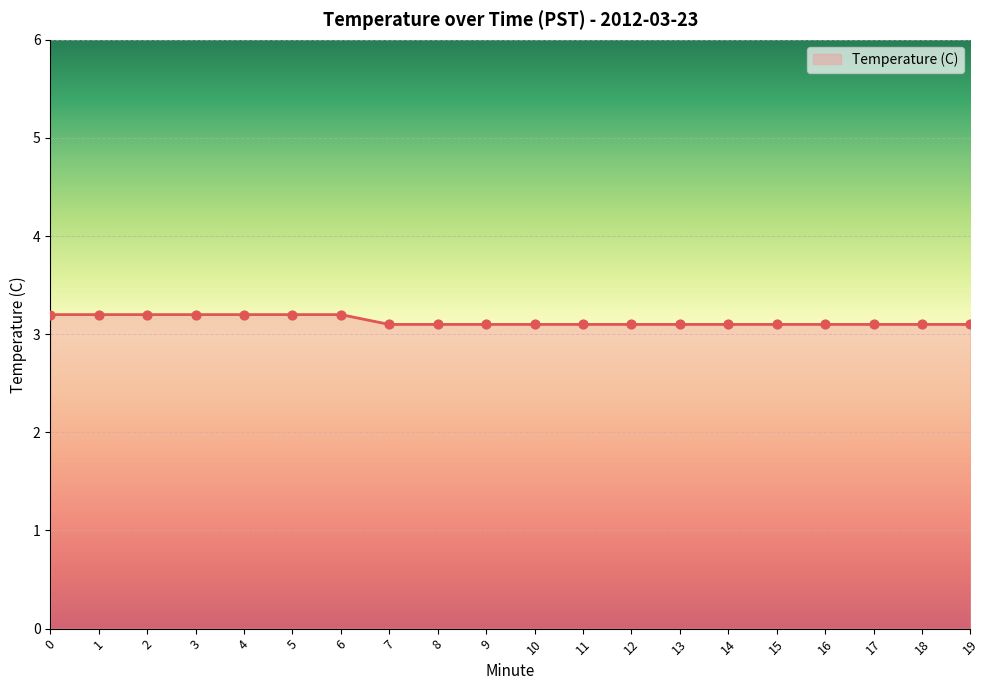

What is the ratio of the value at 1 to the value at 2?

1.0